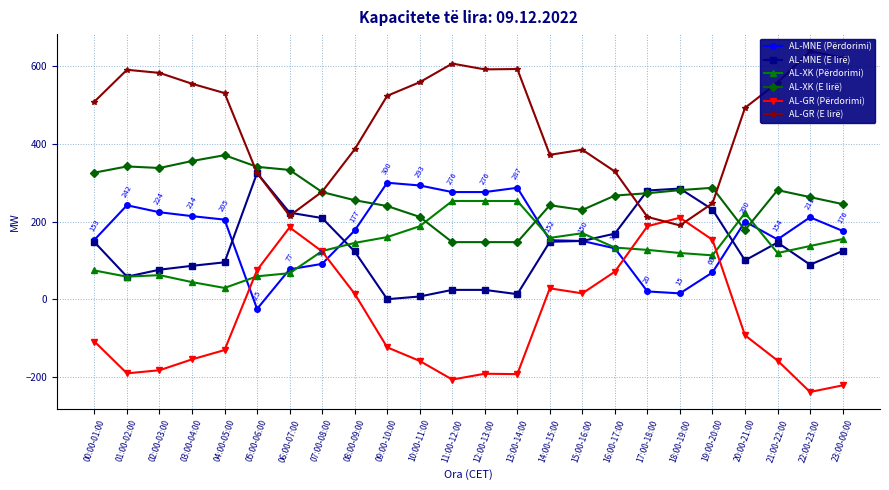

What is the smallest value displayed?

-239